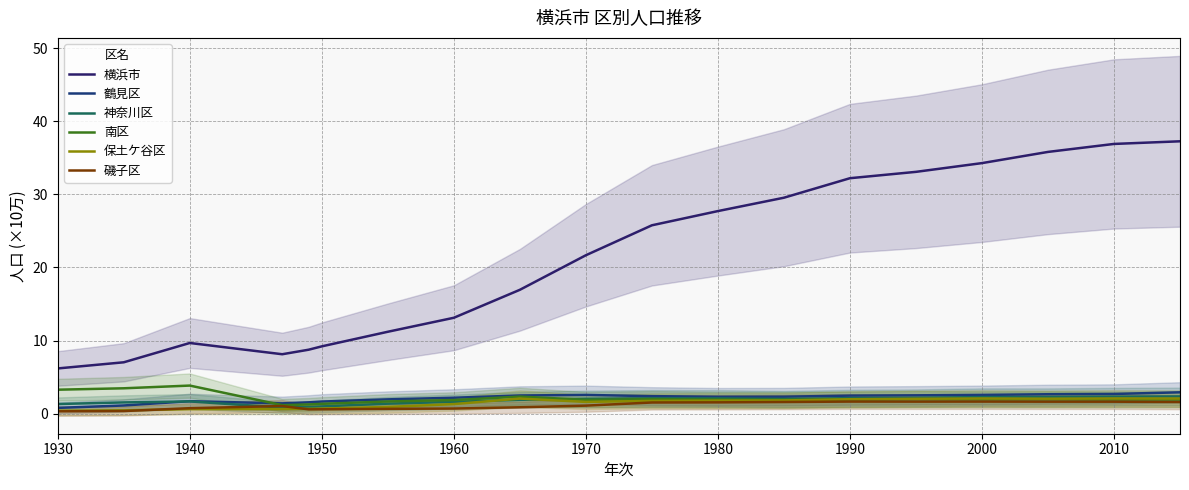

What is the value of the 南区 point at the 19th from the left?

2.0